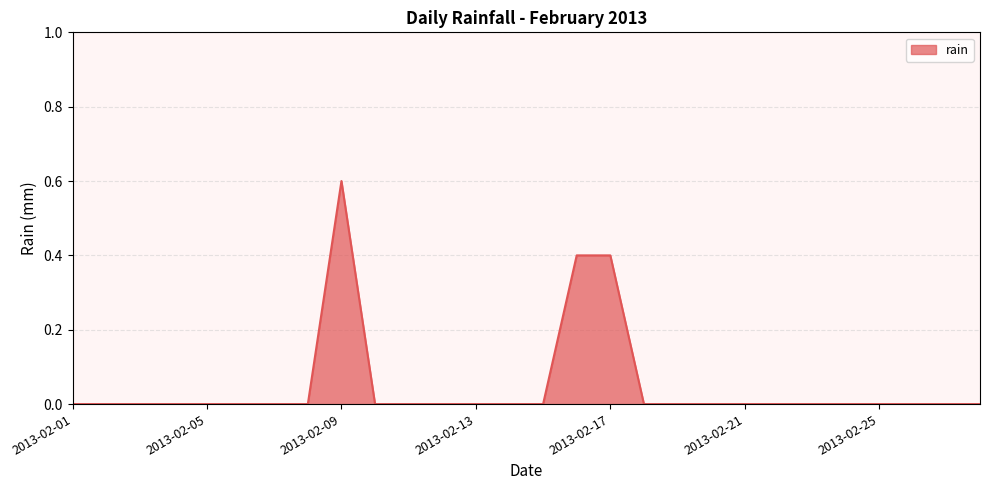

What is the maximum value shown in the chart?

0.6